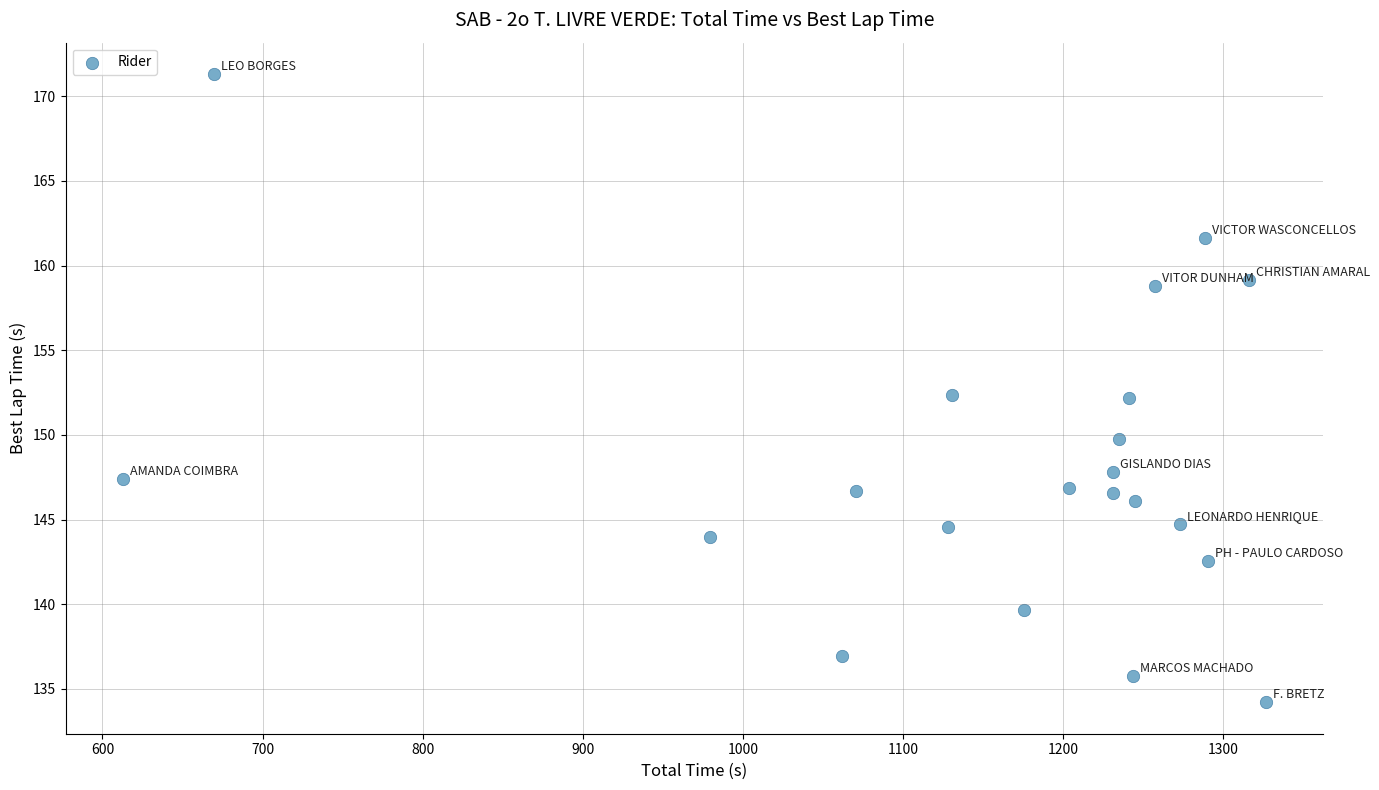

What is the range of X values (max minus min)?

713.9